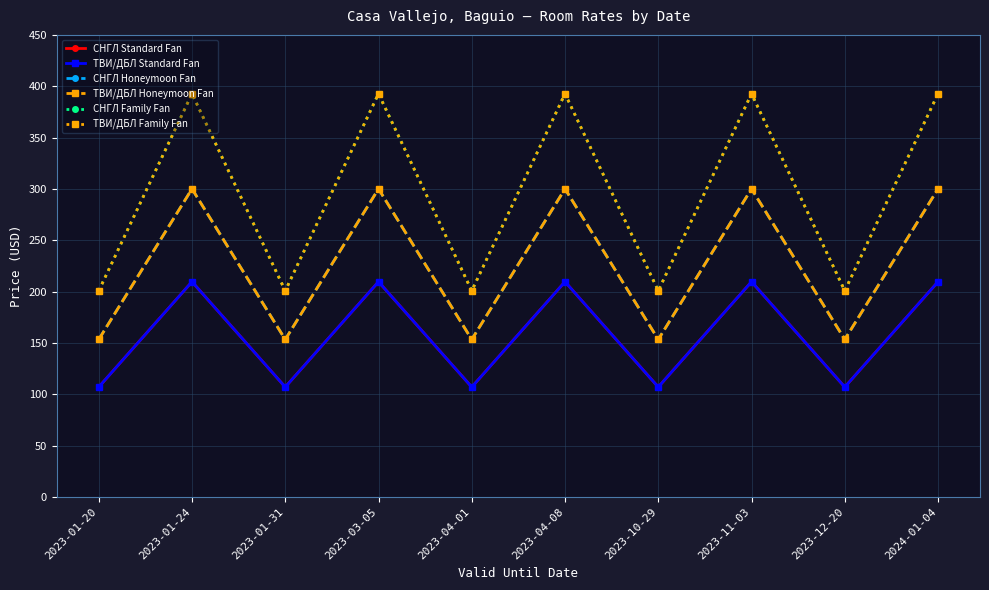

True or false: СНГЛ Honeymoon Fan and СНГЛ Standard Fan intersect in this chart.

False